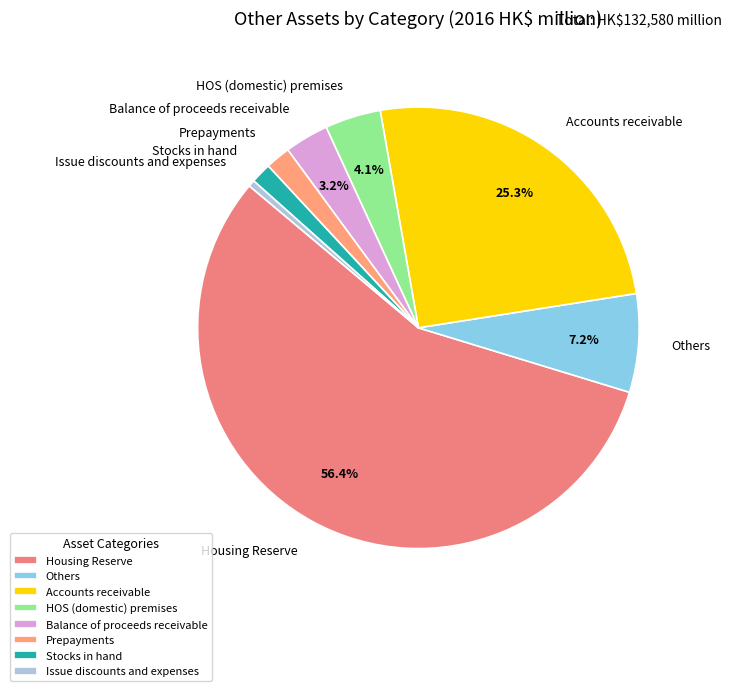

Which slice is the largest?

Housing Reserve